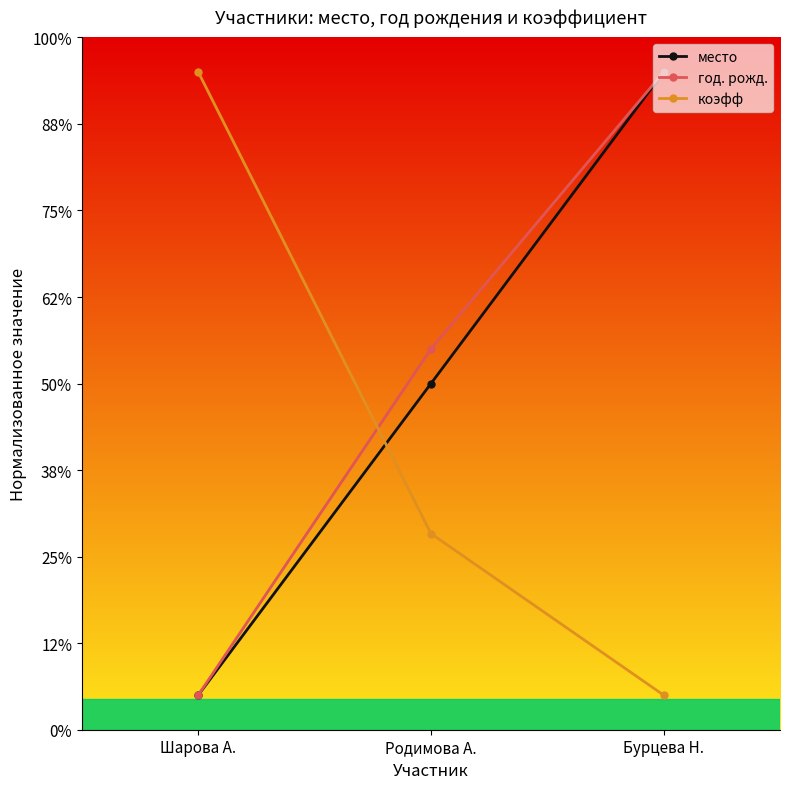

Does the chart have visible grid lines?

No